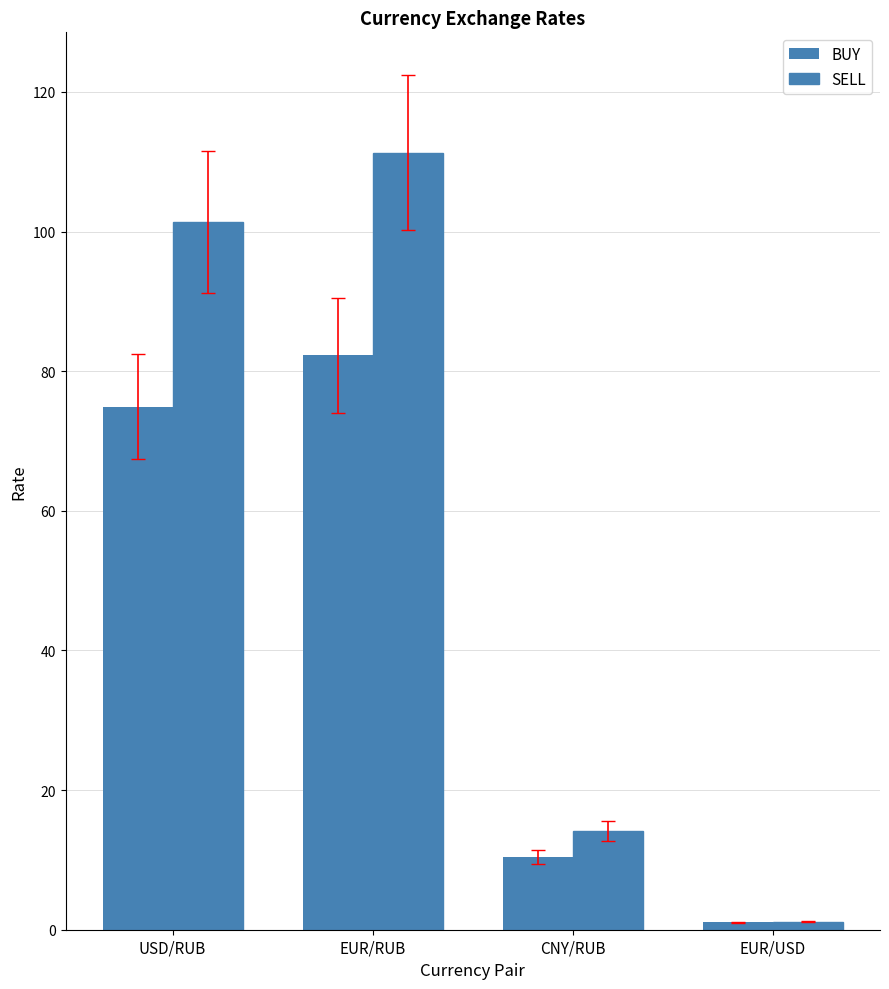

At which label does BUY reach its minimum?

EUR/USD